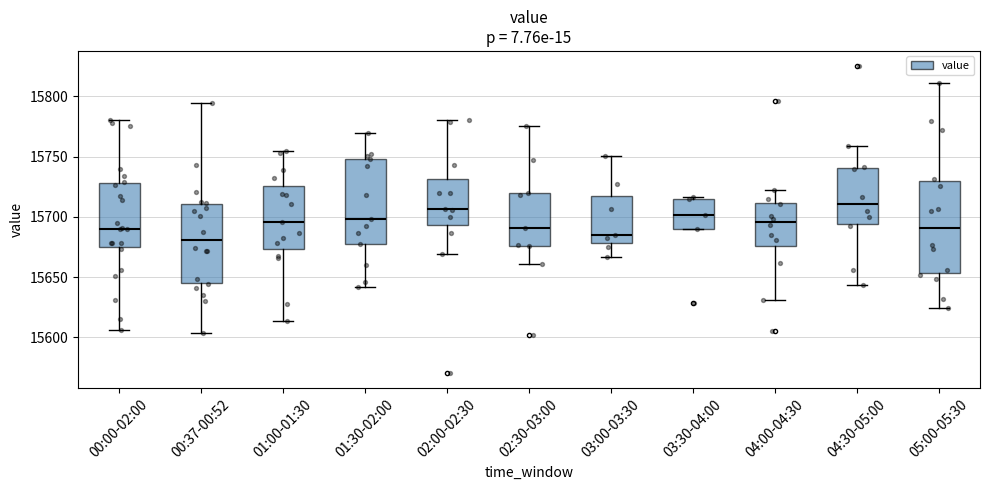

Reading left to right, transcribe this box plot: for each box, give where its median line is, the range the box spans, and where its two whiskers end, as read against the y-axis. The values are not printed on the chart, so give them approximately, as read against the axis.

00:00-02:00: median 15690, box 15675 to 15730, whiskers 15605 to 15780
00:37-00:52: median 15680, box 15645 to 15710, whiskers 15605 to 15795
01:00-01:30: median 15695, box 15675 to 15725, whiskers 15615 to 15755
01:30-02:00: median 15700, box 15680 to 15750, whiskers 15640 to 15770
02:00-02:30: median 15705, box 15695 to 15730, whiskers 15670 to 15780
02:30-03:00: median 15690, box 15675 to 15720, whiskers 15660 to 15775
03:00-03:30: median 15685, box 15680 to 15715, whiskers 15665 to 15750
03:30-04:00: median 15700, box 15690 to 15715, whiskers 15690 to 15715 (just above the box's upper edge)
04:00-04:30: median 15695, box 15675 to 15710, whiskers 15630 to 15720
04:30-05:00: median 15710, box 15695 to 15740, whiskers 15645 to 15760
05:00-05:30: median 15690, box 15655 to 15730, whiskers 15625 to 15810